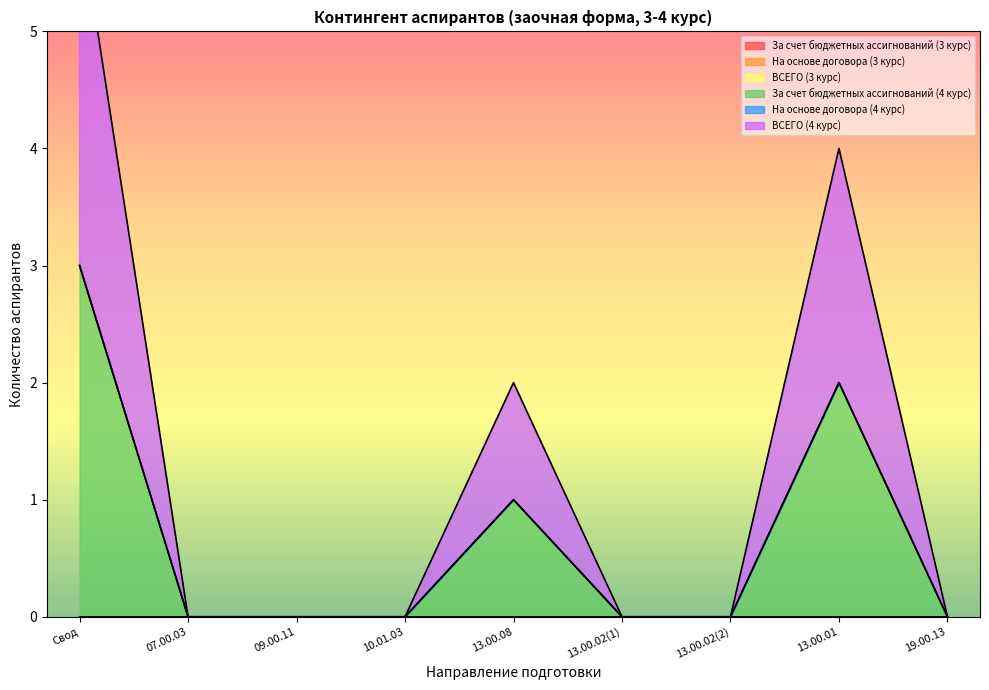

What are all the series names shown in the legend?

За счет бюджетных ассигнований (3 курс), На основе договора (3 курс), ВСЕГО (3 курс), За счет бюджетных ассигнований (4 курс), На основе договора (4 курс), ВСЕГО (4 курс)